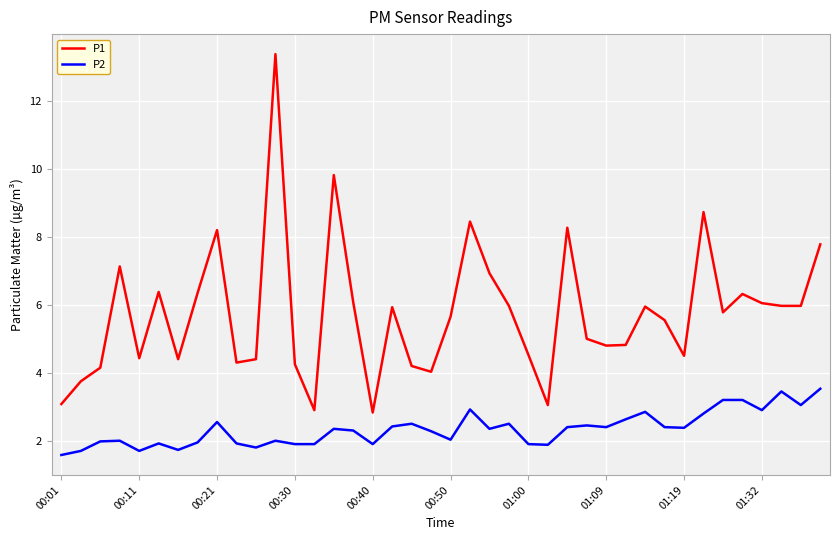

How many categories are shown in the chart?

40